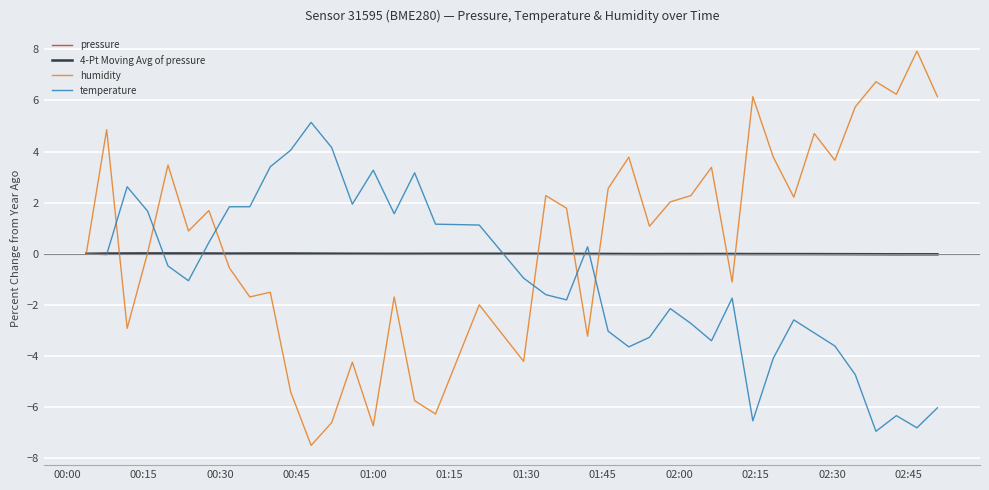

What is the maximum value shown in the chart?

7.9